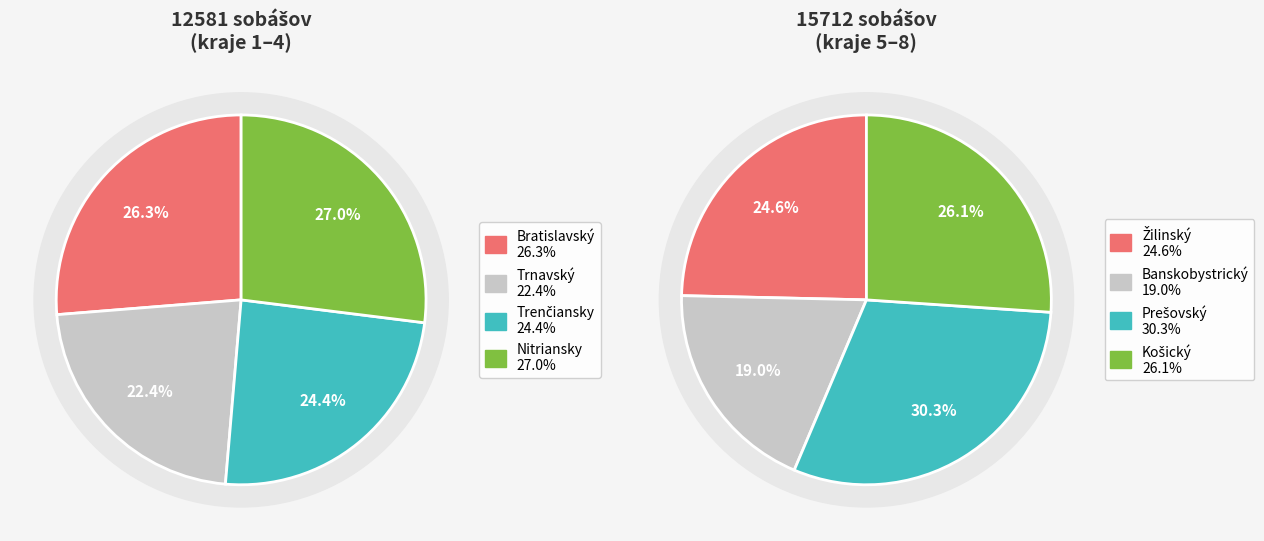

Which slice is the smallest?

Trnavský